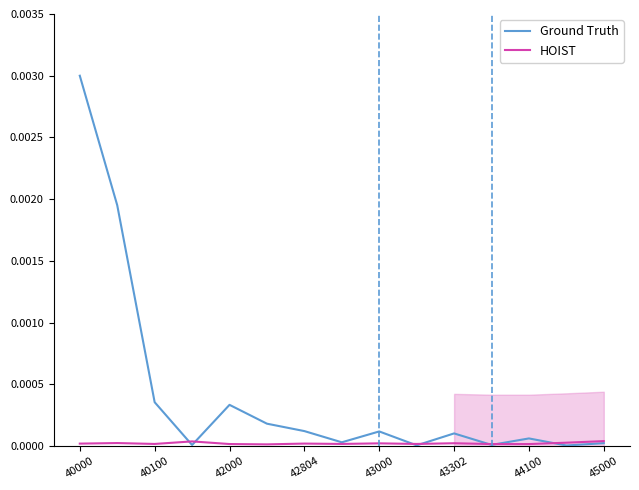

True or false: HOIST has a value of 0.0 at 43000.

False